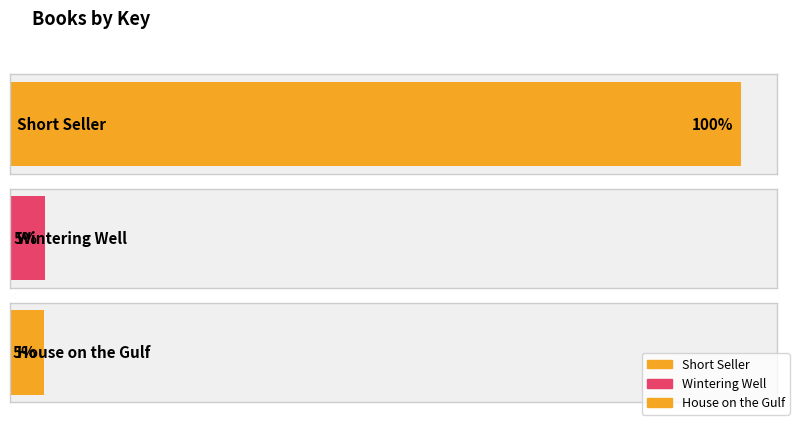

Rank the categories by value from lowest to highest.

House on the Gulf, Wintering Well, Short Seller